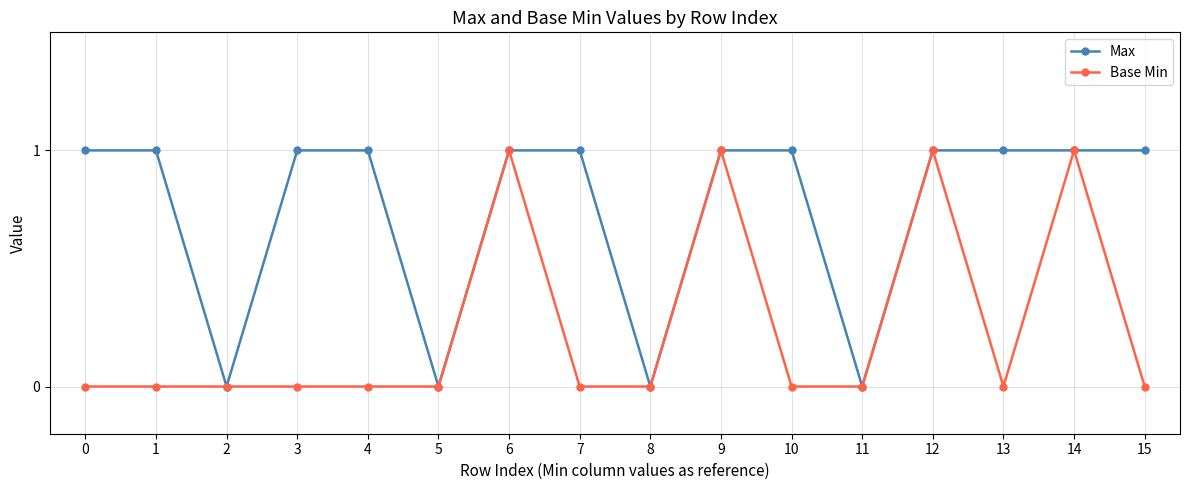

What is the difference between the maximum and minimum values in the Max series?

1